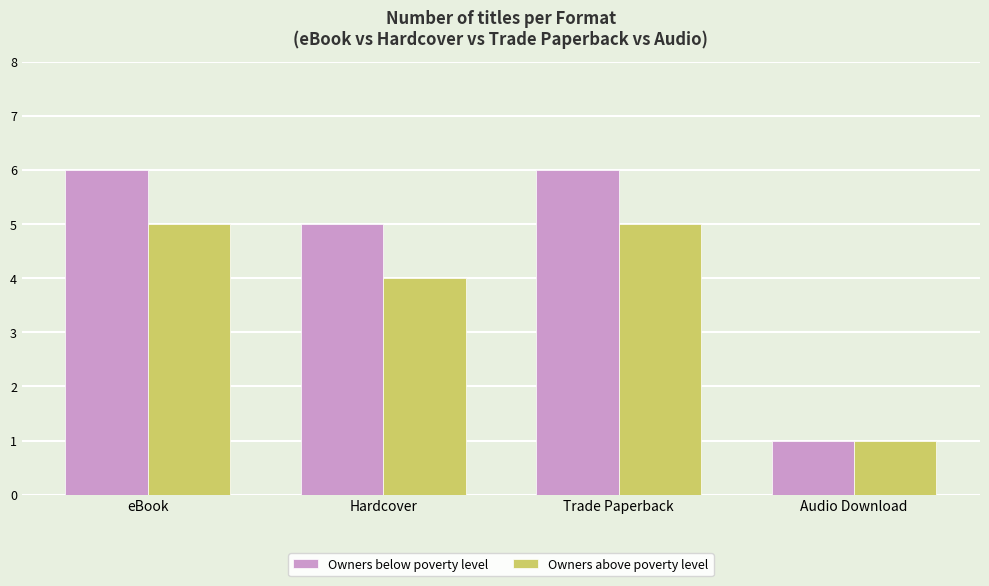

What is the difference between the maximum and minimum values in the Owners below poverty level series?

5